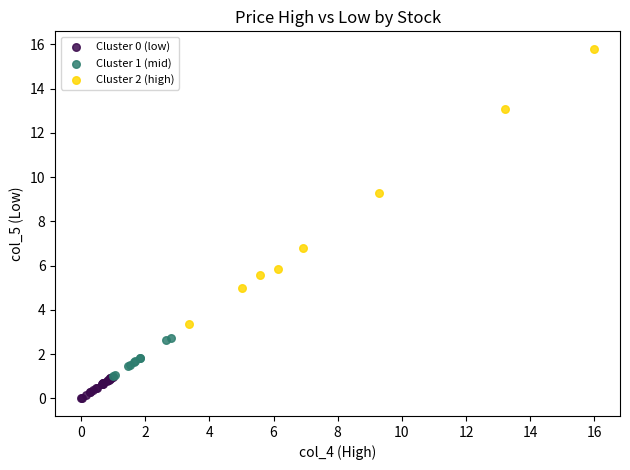

Which series contains the highest Y value?

Cluster 2 (high)